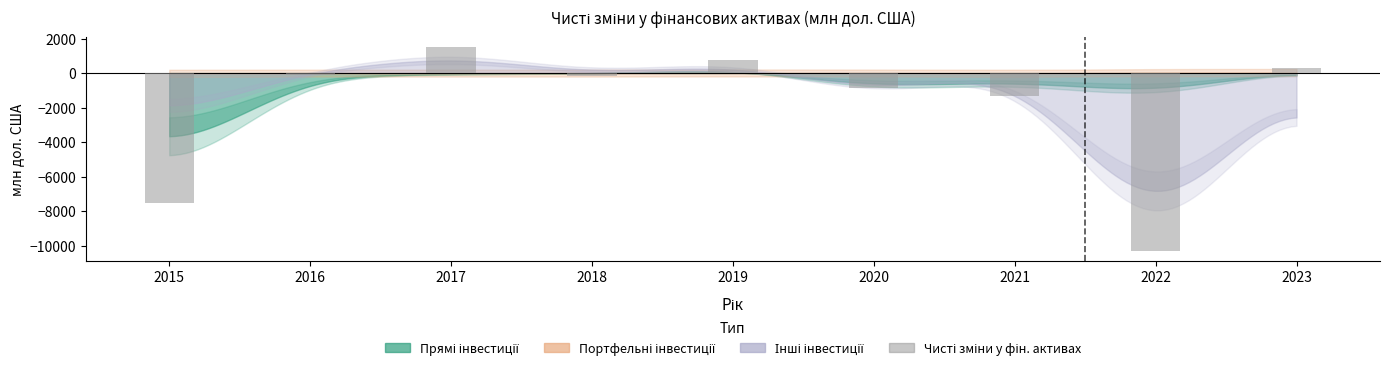

What is the change in value from 2019 to 2023?

-446